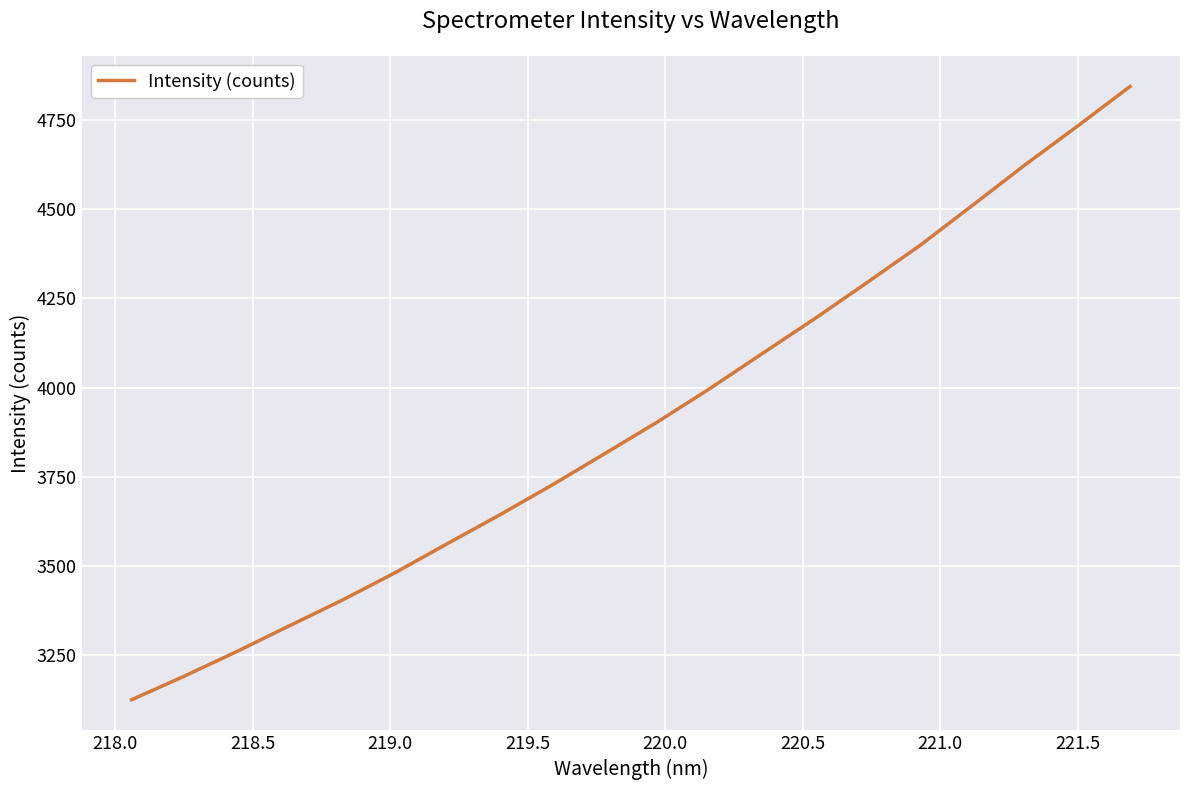

What is the difference between the maximum and minimum values?

1718.9